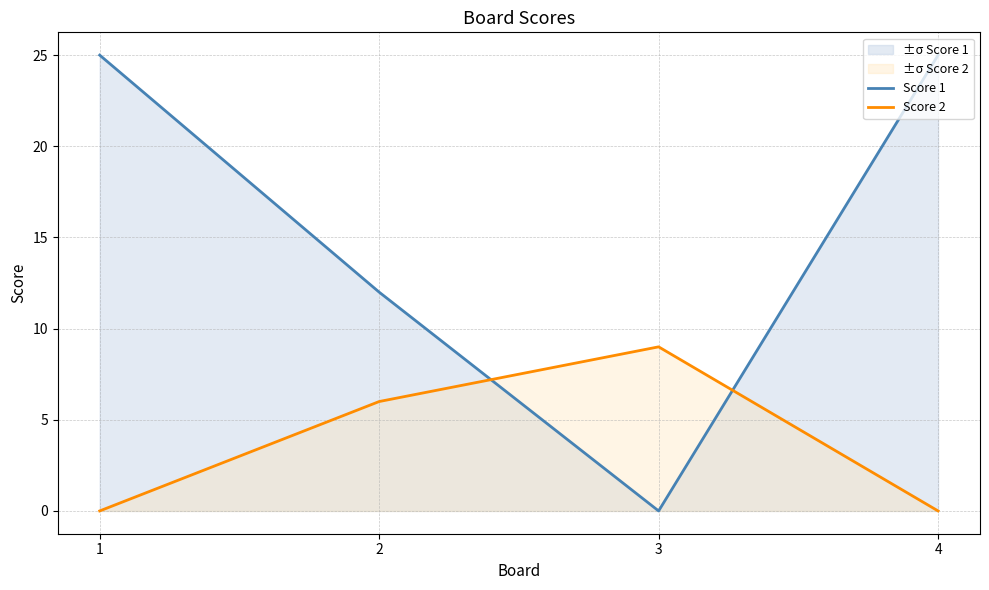

What is the difference between the Score 2 values at 3 and 1?

9